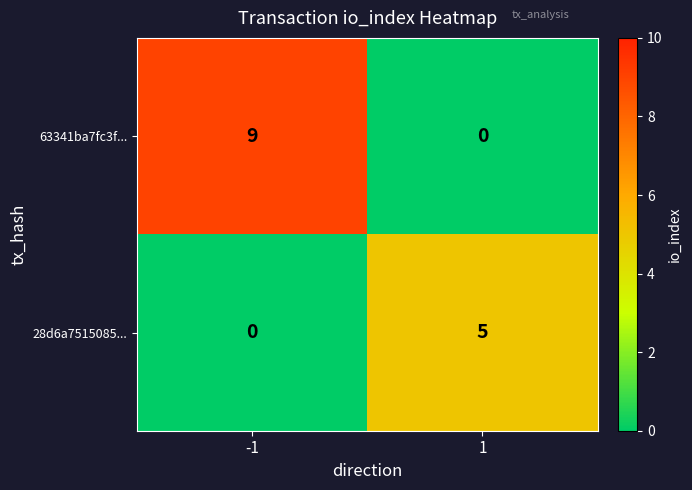

The 28d6a7515085... series shows 8 at 1. True or false?

False